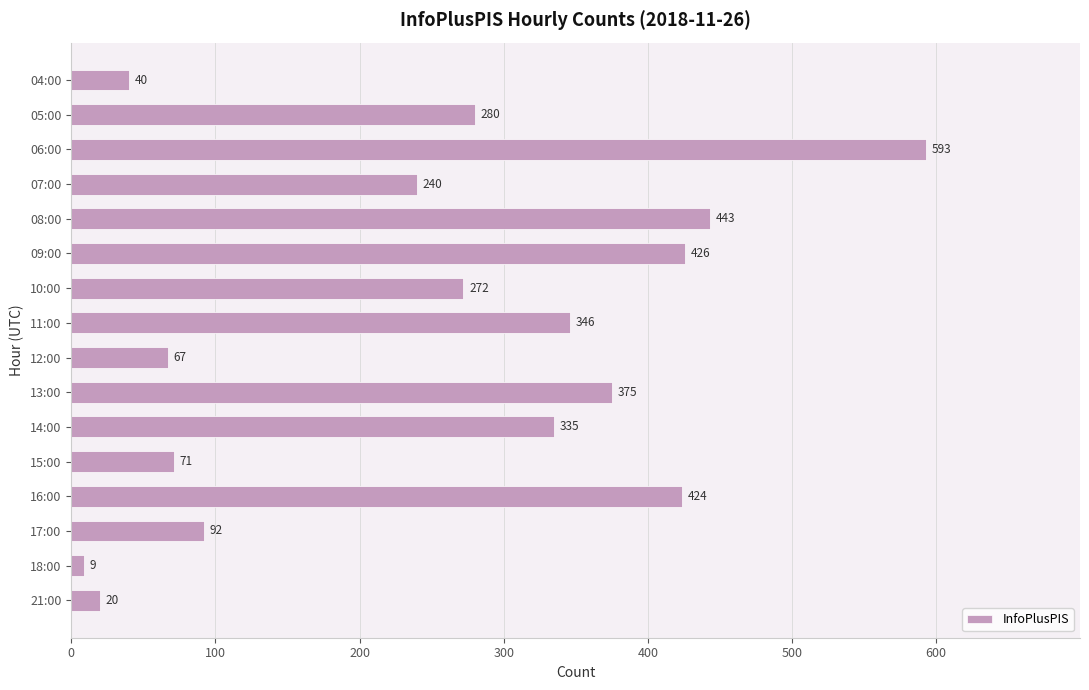

List the labels in order of value, smallest first.

18:00, 21:00, 04:00, 12:00, 15:00, 17:00, 07:00, 10:00, 05:00, 14:00, 11:00, 13:00, 16:00, 09:00, 08:00, 06:00